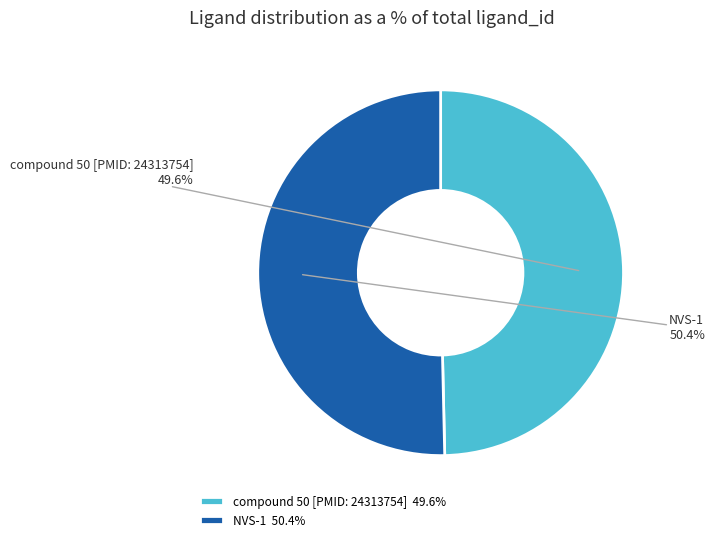

To the nearest percent, what percentage of the pie is compound 50 [PMID: 24313754]?

50%